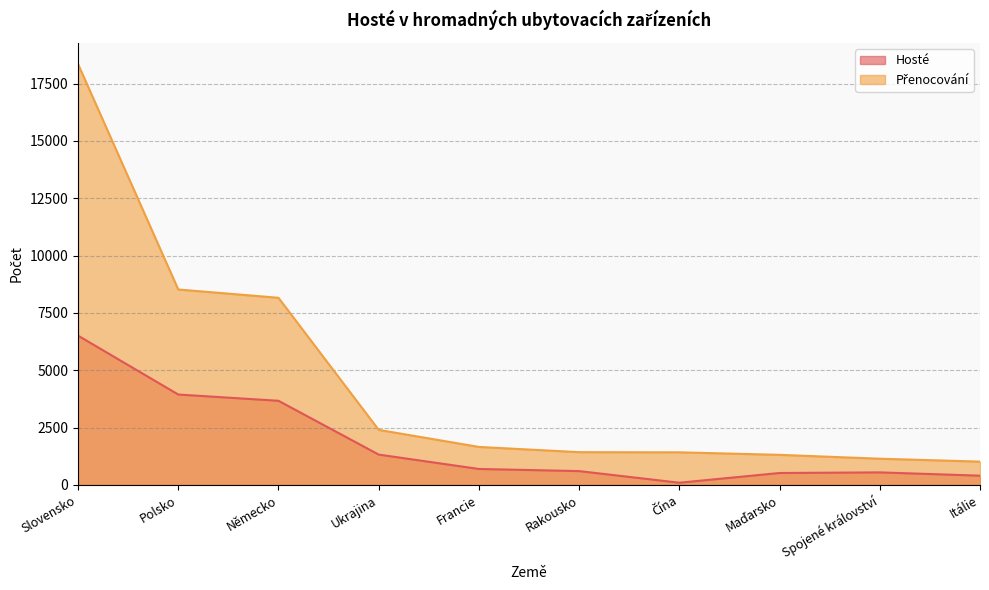

Reading left to right, extract all data points from this chart.

Hosté: Slovensko=6512	Polsko=3944	Německo=3671	Ukrajina=1325	Francie=698	Rakousko=605	Čína=98	Maďarsko=522	Spojené království=549	Itálie=405
Přenocování: Slovensko=18354	Polsko=8524	Německo=8162	Ukrajina=2403	Francie=1659	Rakousko=1431	Čína=1424	Maďarsko=1314	Spojené království=1145	Itálie=1019